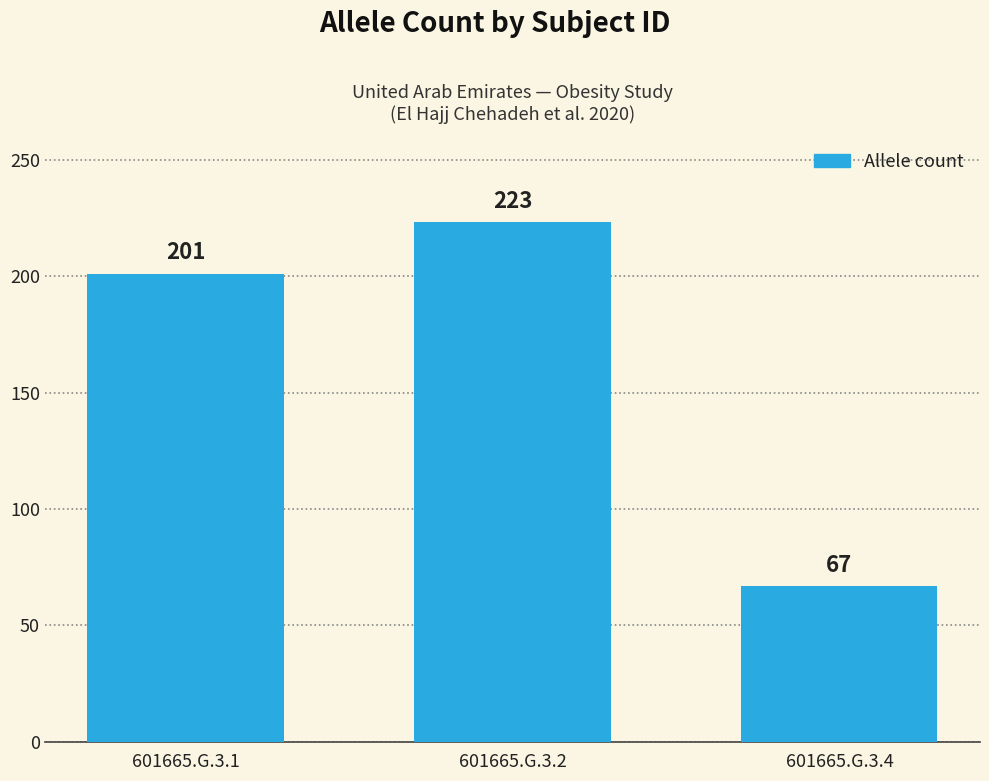

What is the difference between the maximum and minimum values?

156